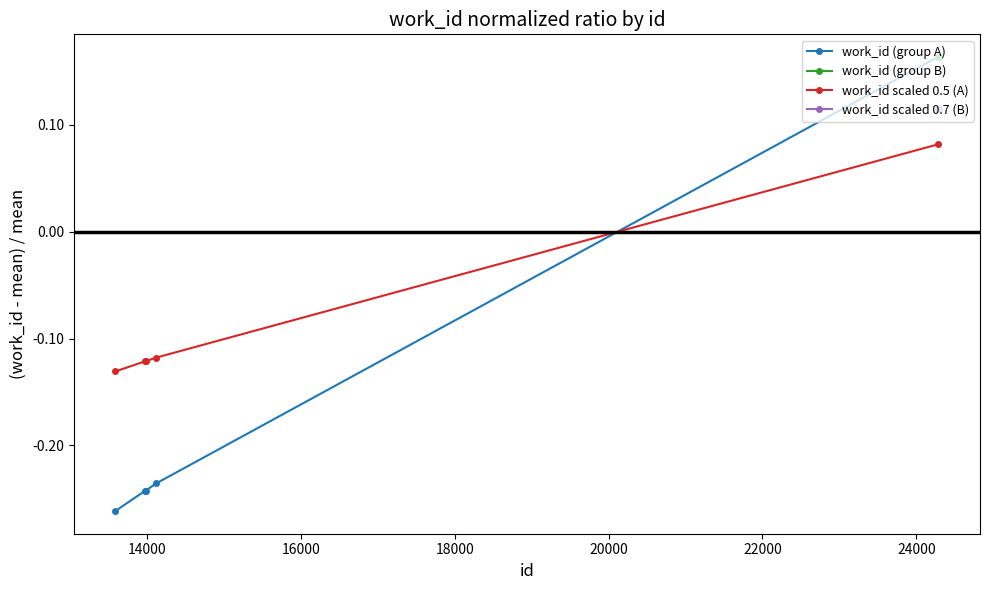

Count the work_id scaled 0.5 (A) values in the range 0 to 1.

1